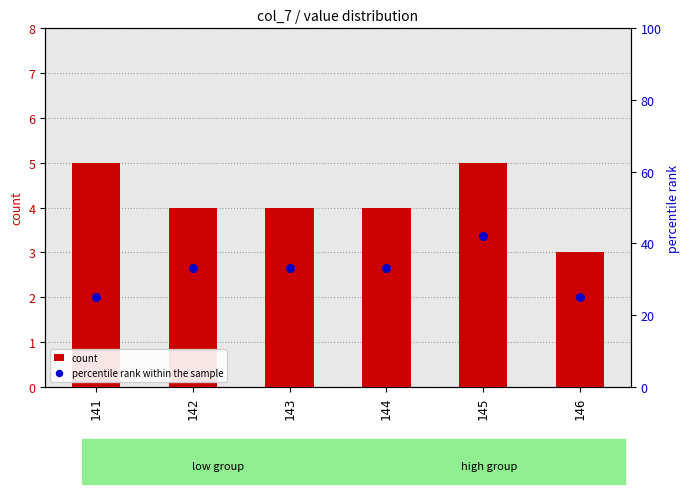

What are all the series names shown in the legend?

count, percentile rank within the sample